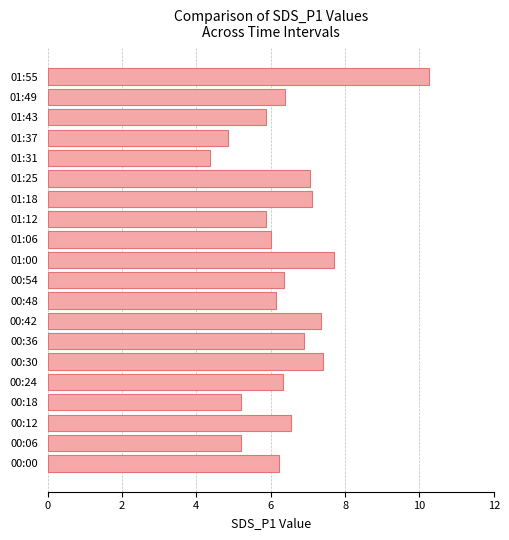

Is it true that the value at 00:42 is 4.7?

False